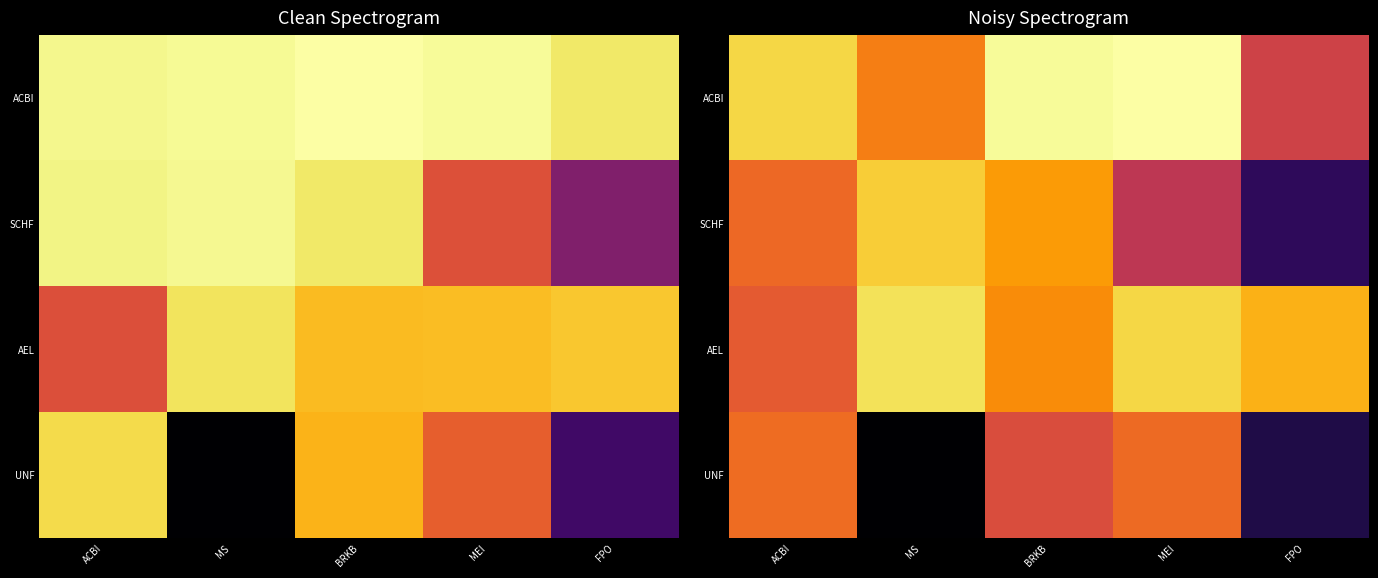

The value of AEL at ACBI is -152481.6. True or false?

False